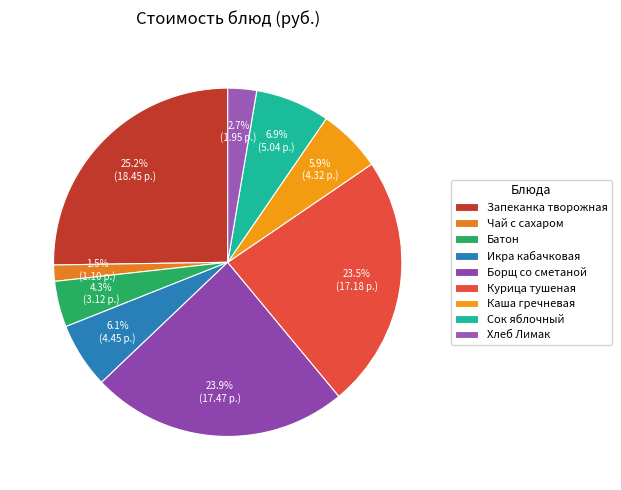

How much of the chart is everything except Курица тушеная?

76.5%